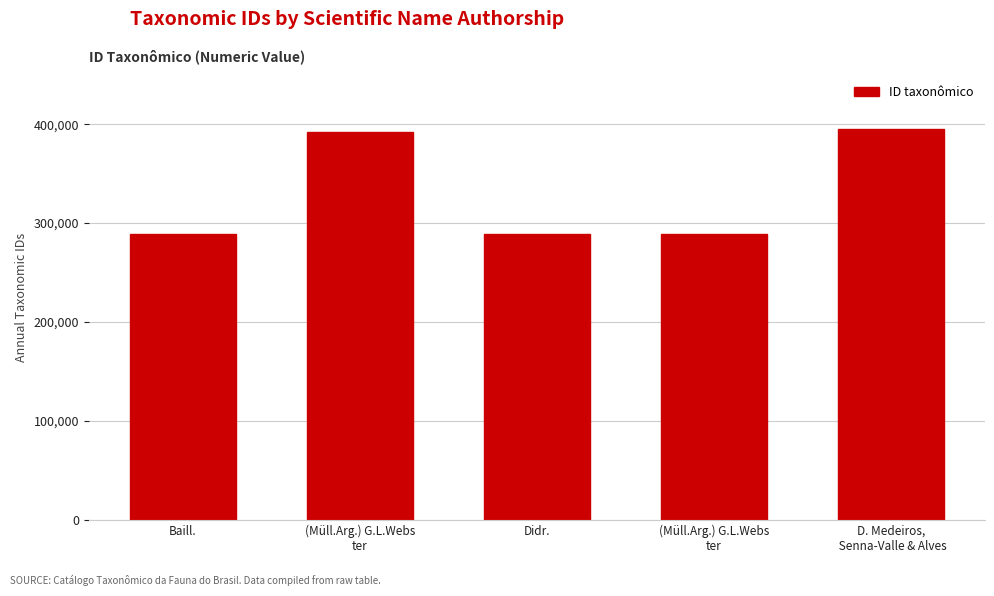

Count the number of data series in this chart.

1